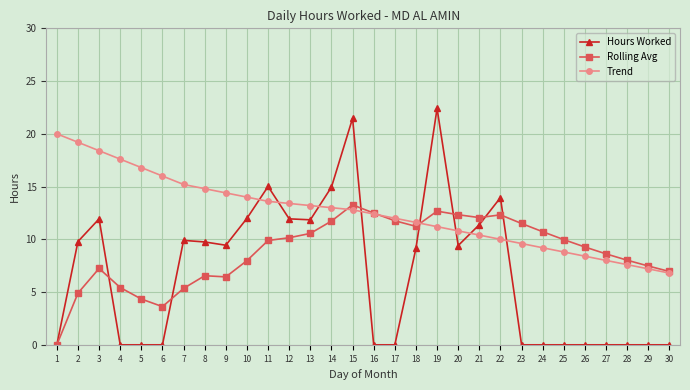

What are all the series names shown in the legend?

Hours Worked, Rolling Avg, Trend